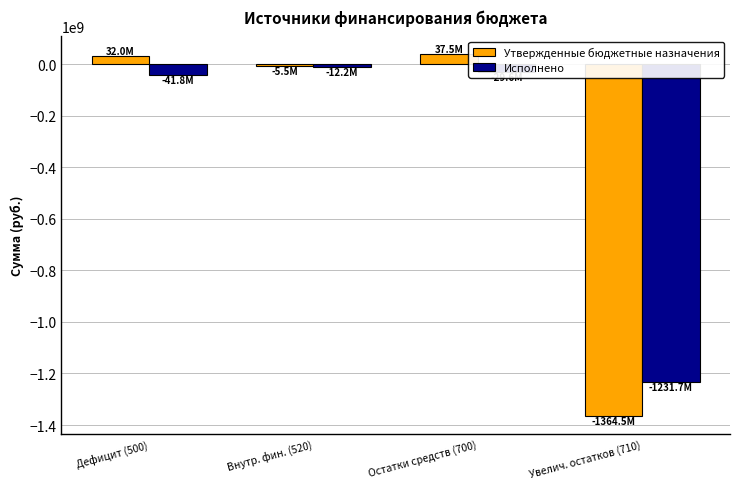

What is the smallest value displayed?

-1364478900.7